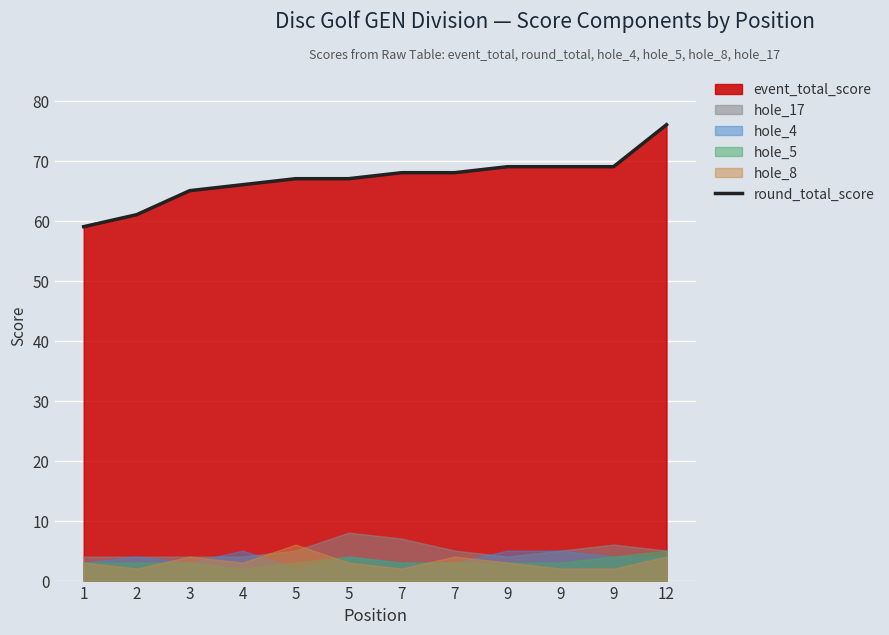

At which label is the value closest to 67?

5